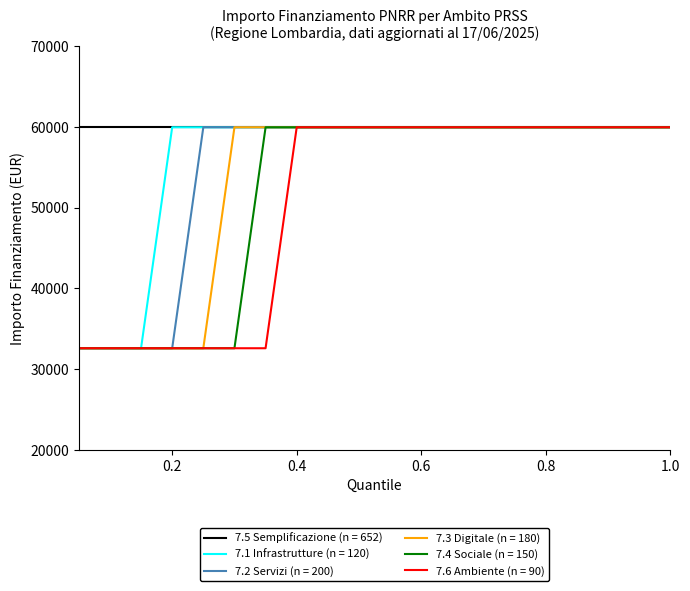

Which series has the largest total across all categories?

7.5 Semplificazione (n = 652)